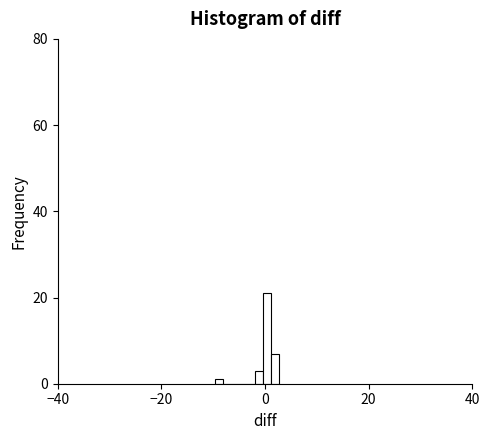

Read against the x-axis, roughly where is the centre of the tallest bar?

0